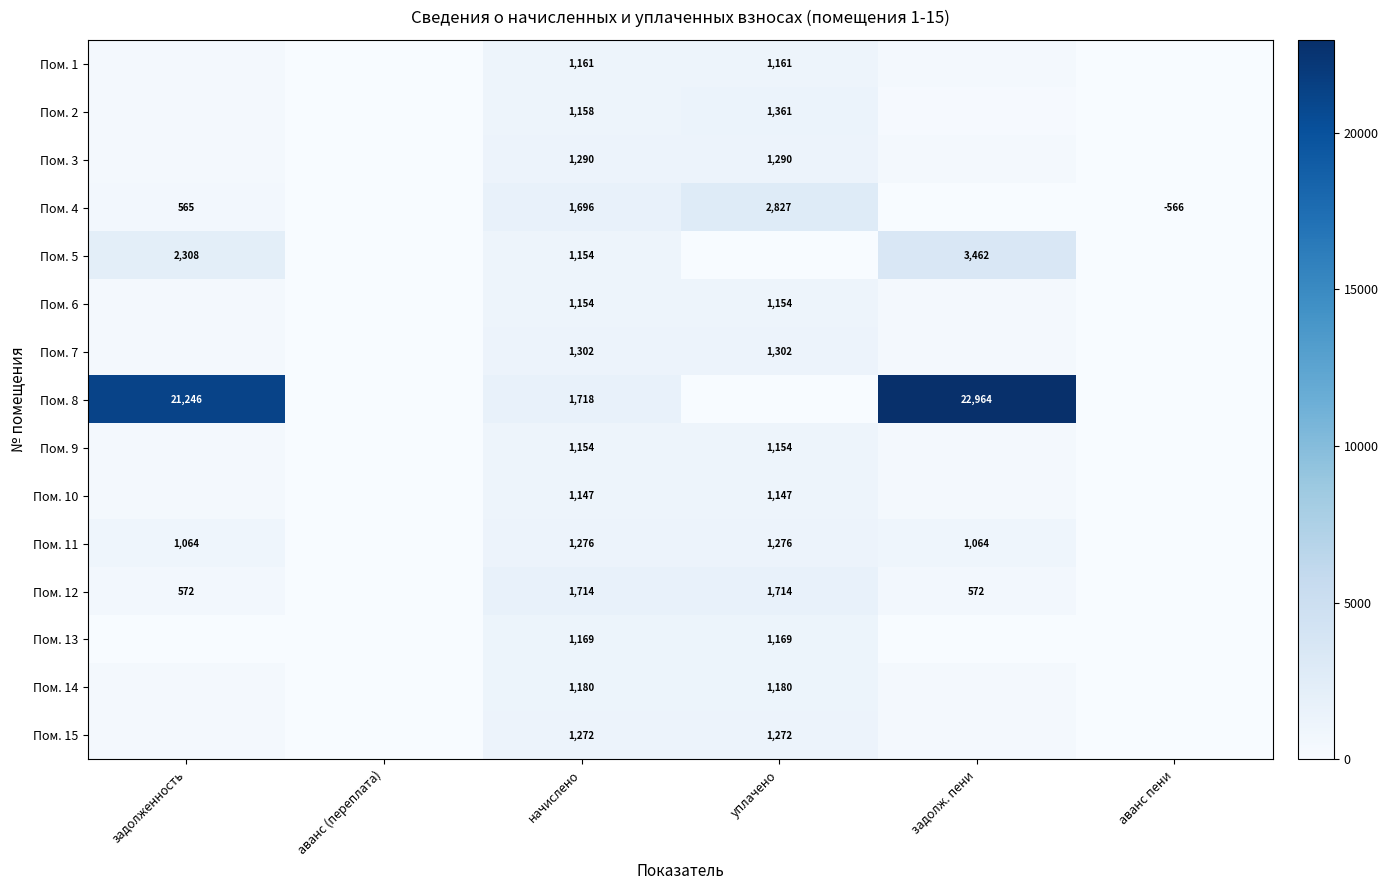

Is the value of Пом. 4 at уплачено greater than the value of Пом. 3 at уплачено?

Yes